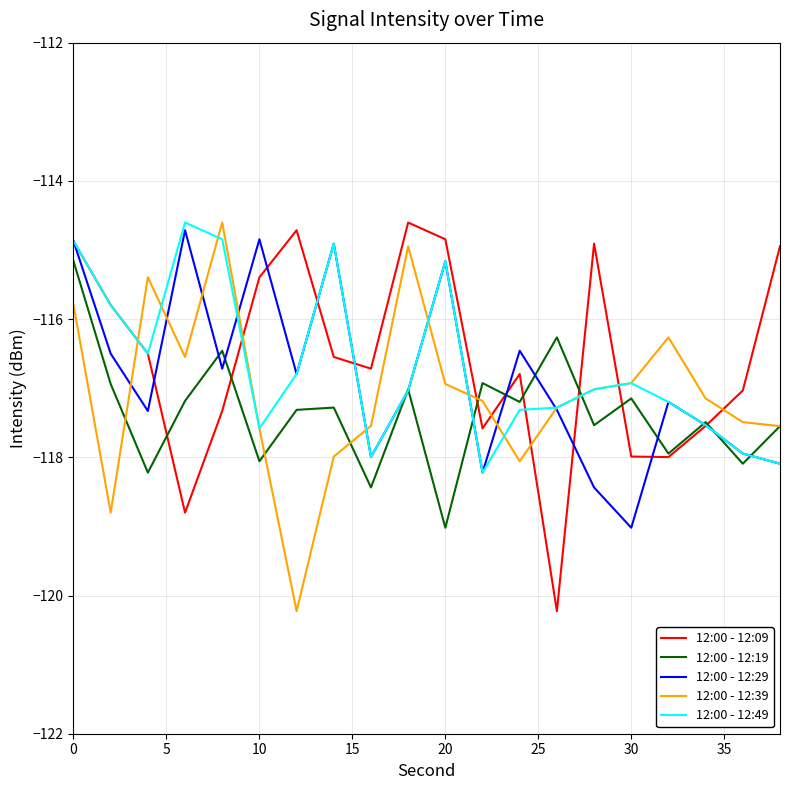

Which series has the largest total across all categories?

12:00 - 12:09